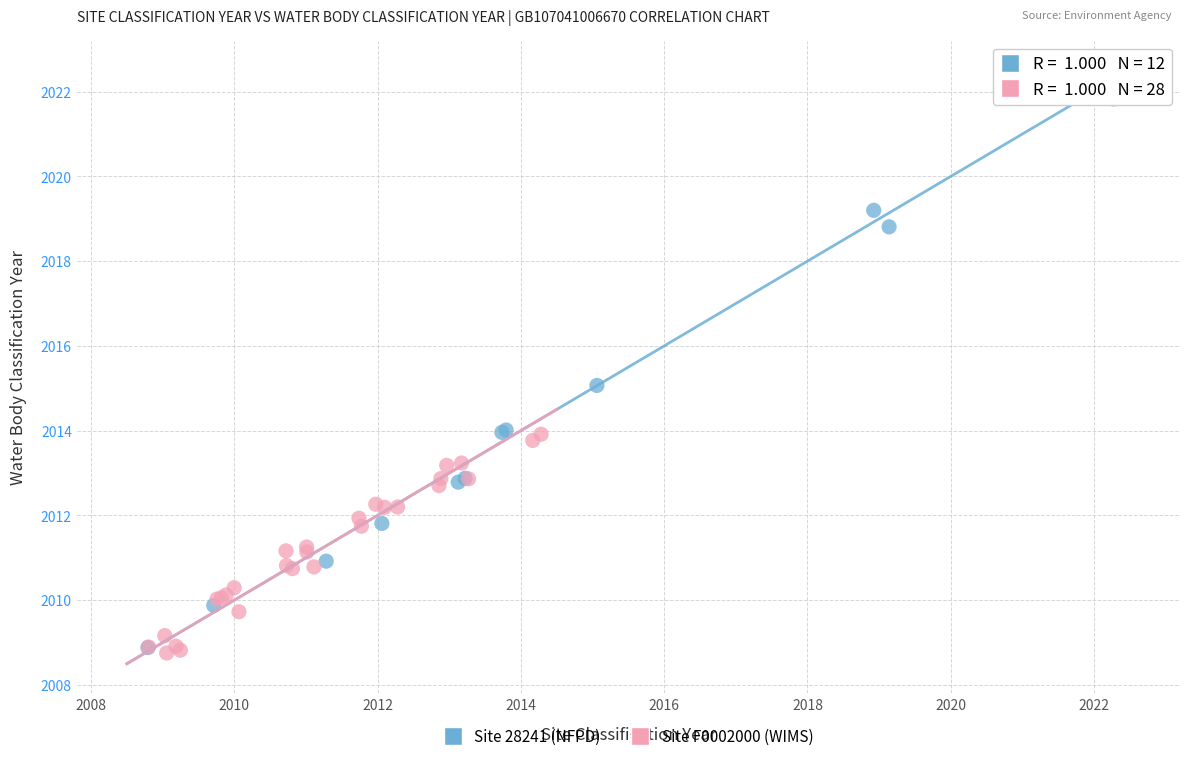

Which series has the largest Y range (max minus min)?

Site 28241 (NFPD)